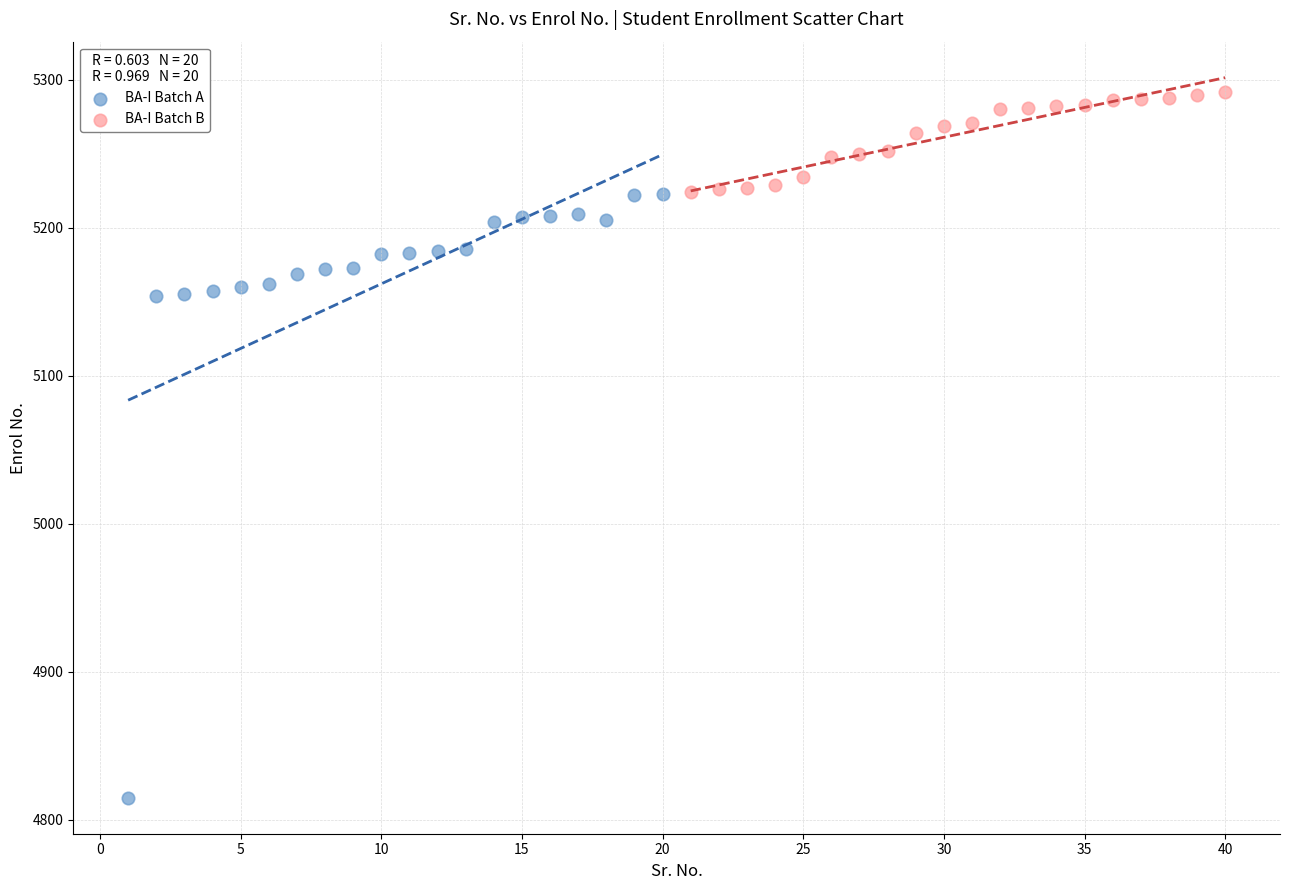

Which series contains the highest Y value?

BA-I Batch B